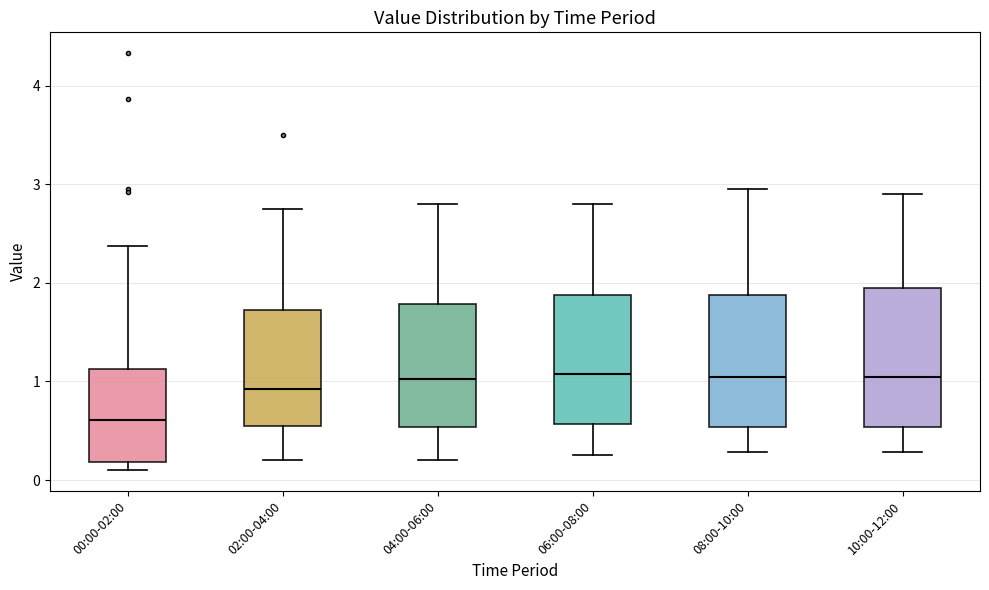

Where does the median line of the box for 00:00-02:00 sit on the y-axis? The values are not printed on the chart, so give them approximately, as read against the axis.

0.6